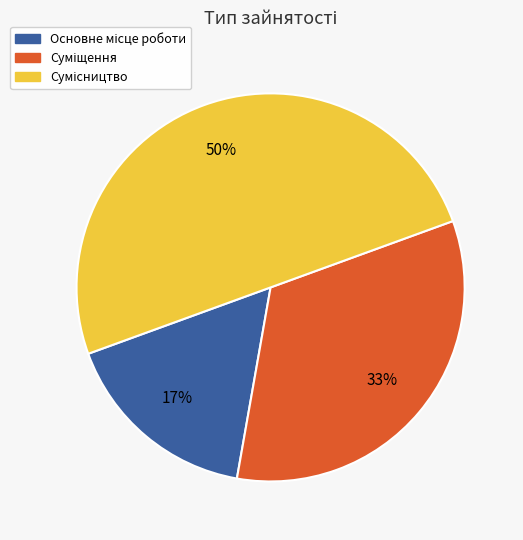

How many slices are in this pie chart?

3